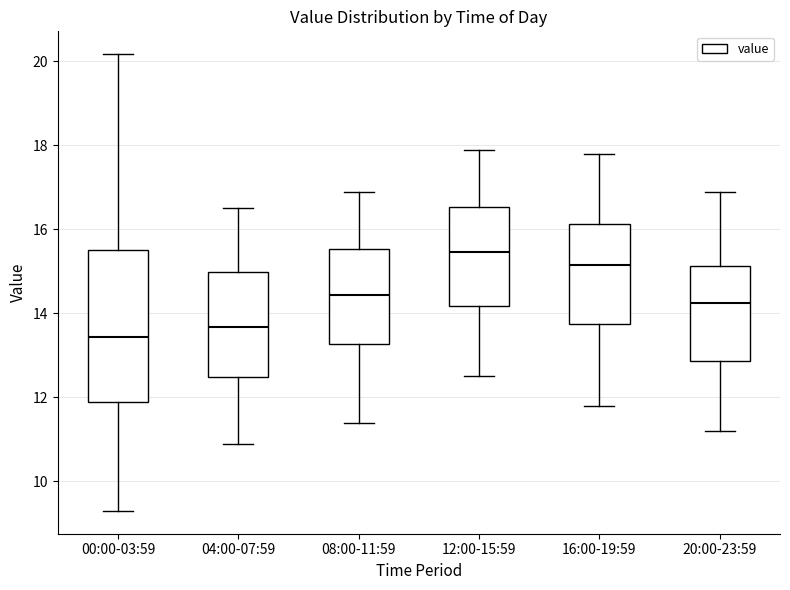

Reading left to right, read every box against the y-axis: the position of its median line, the range the box covers, and the ends of its whiskers. The values are not printed on the chart, so give them approximately, as read against the axis.

00:00-03:59: median 13.4, box 11.8 to 15.6, whiskers 9.4 to 20.2
04:00-07:59: median 13.6, box 12.4 to 15.0, whiskers 11.0 to 16.6
08:00-11:59: median 14.4, box 13.2 to 15.6, whiskers 11.4 to 17.0
12:00-15:59: median 15.4, box 14.2 to 16.6, whiskers 12.6 to 18.0
16:00-19:59: median 15.2, box 13.8 to 16.2, whiskers 11.8 to 17.8
20:00-23:59: median 14.2, box 12.8 to 15.2, whiskers 11.2 to 17.0